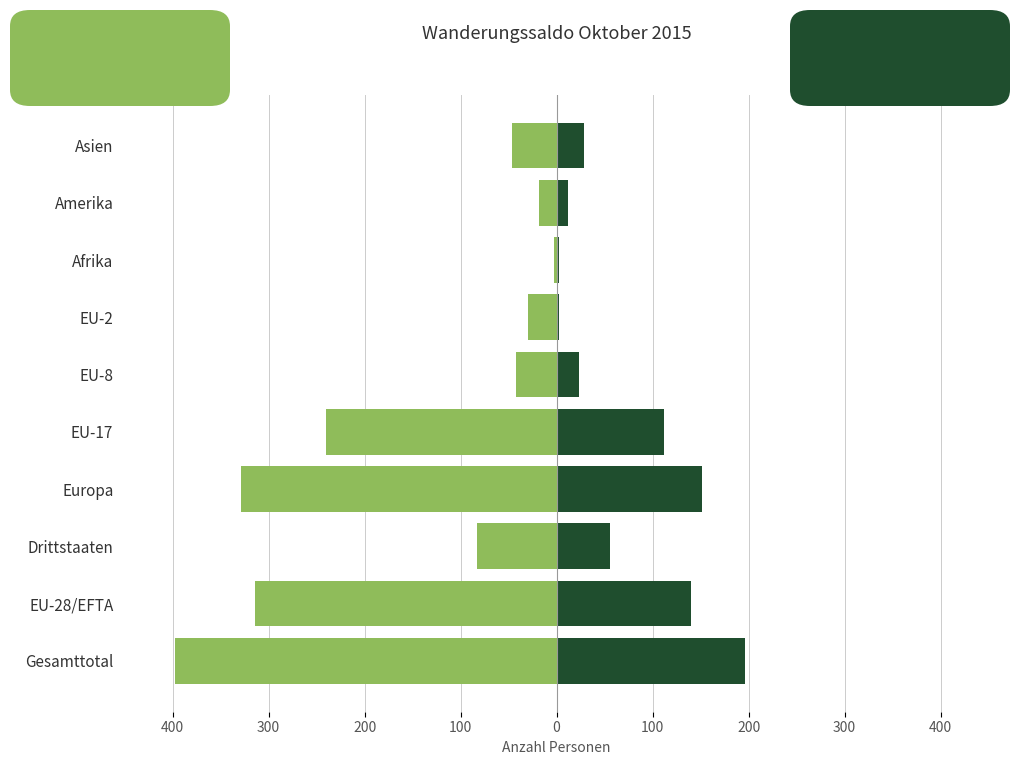

What is the lowest value of the Einwanderung (Zuzug) series?

-397